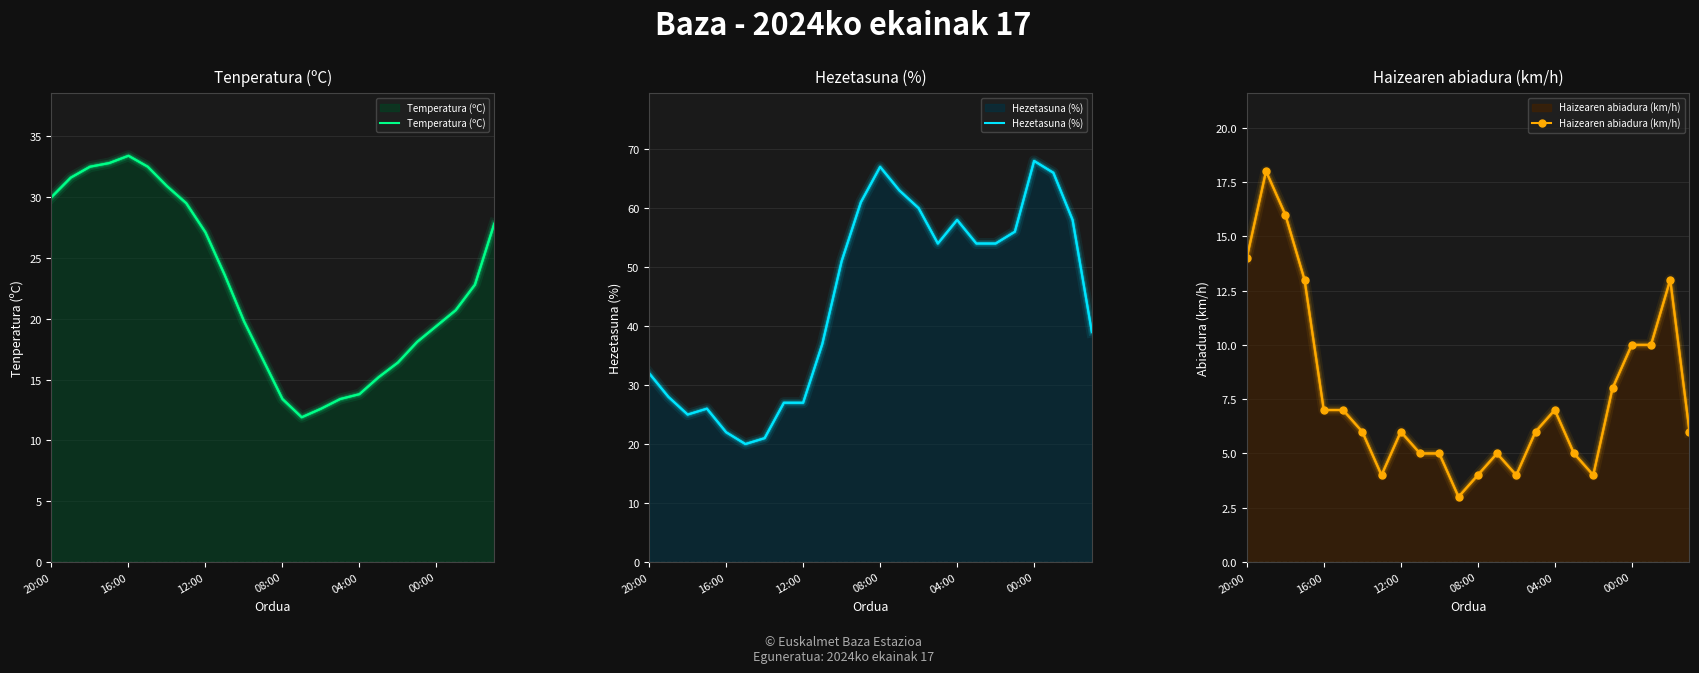

True or false: Temperatura (ºC) and Hezetasuna (%) intersect in this chart.

True